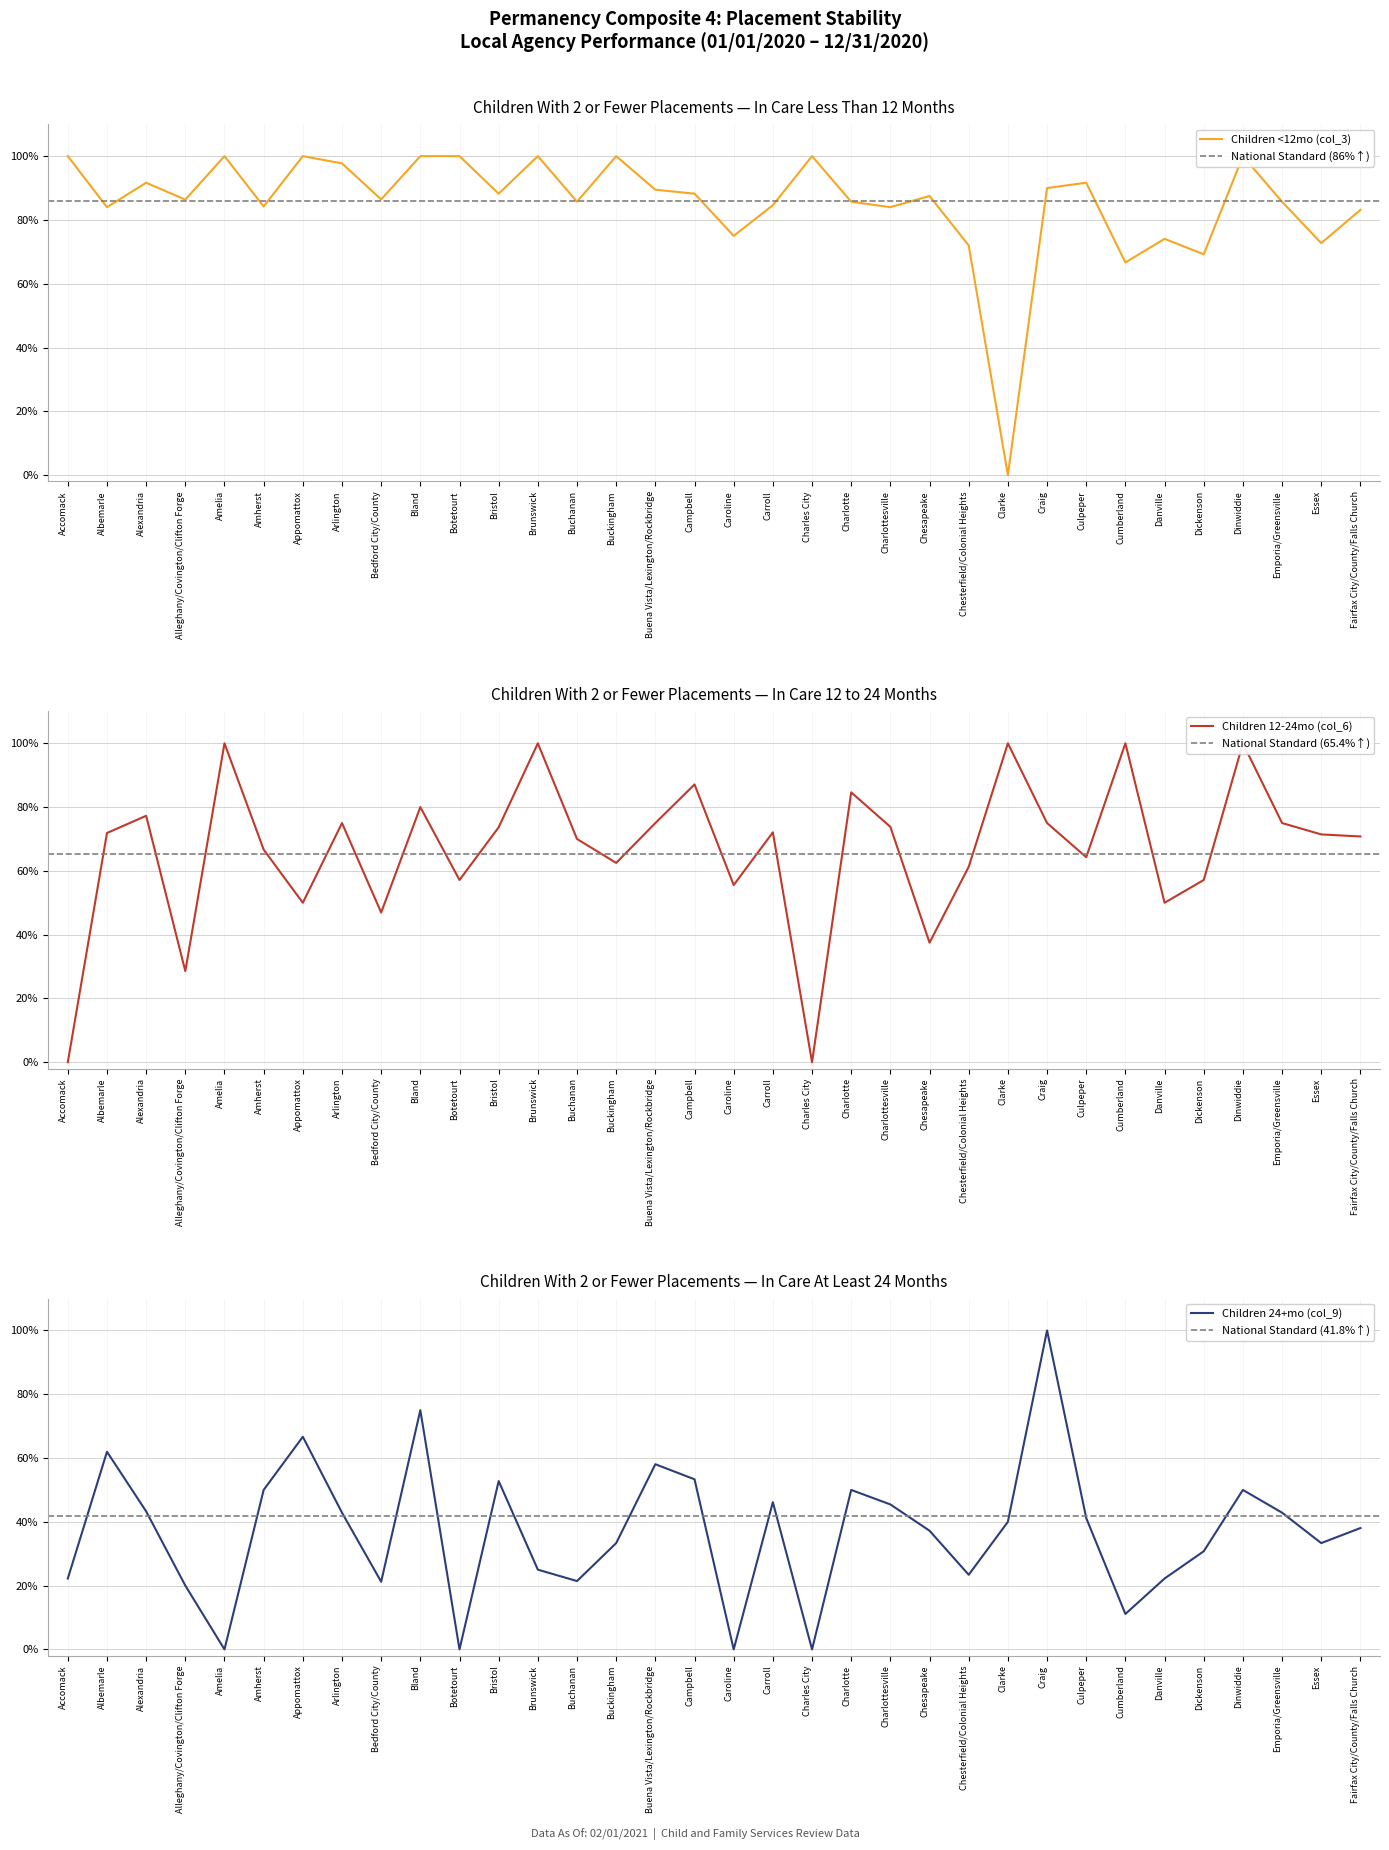

Reading right to left, what are all the values shown in this chart?

Children <12mo (col_3): Fairfax City/County/Falls Church=0.8	Essex=0.7	Emporia/Greensville=0.9	Dinwiddie=1.0	Dickenson=0.7	Danville=0.7	Cumberland=0.7	Culpeper=0.9	Craig=0.9	Clarke=0.0	Chesterfield/Colonial Heights=0.7	Chesapeake=0.9	Charlottesville=0.8	Charlotte=0.9	Charles City=1.0	Carroll=0.8	Caroline=0.8	Campbell=0.9	Buena Vista/Lexington/Rockbridge=0.9	Buckingham=1.0	Buchanan=0.9	Brunswick=1.0	Bristol=0.9	Botetourt=1.0	Bland=1.0	Bedford City/County=0.9	Arlington=1.0	Appomattox=1.0	Amherst=0.8	Amelia=1.0	Alleghany/Covington/Clifton Forge=0.9	Alexandria=0.9	Albemarle=0.8	Accomack=1.0
Children 12-24mo (col_6): Fairfax City/County/Falls Church=0.7	Essex=0.7	Emporia/Greensville=0.8	Dinwiddie=1.0	Dickenson=0.6	Danville=0.5	Cumberland=1.0	Culpeper=0.6	Craig=0.8	Clarke=1.0	Chesterfield/Colonial Heights=0.6	Chesapeake=0.4	Charlottesville=0.7	Charlotte=0.8	Charles City=0.0	Carroll=0.7	Caroline=0.6	Campbell=0.9	Buena Vista/Lexington/Rockbridge=0.8	Buckingham=0.6	Buchanan=0.7	Brunswick=1.0	Bristol=0.7	Botetourt=0.6	Bland=0.8	Bedford City/County=0.5	Arlington=0.8	Appomattox=0.5	Amherst=0.7	Amelia=1.0	Alleghany/Covington/Clifton Forge=0.3	Alexandria=0.8	Albemarle=0.7	Accomack=0.0
Children 24+mo (col_9): Fairfax City/County/Falls Church=0.4	Essex=0.3	Emporia/Greensville=0.4	Dinwiddie=0.5	Dickenson=0.3	Danville=0.2	Cumberland=0.1	Culpeper=0.4	Craig=1.0	Clarke=0.4	Chesterfield/Colonial Heights=0.2	Chesapeake=0.4	Charlottesville=0.5	Charlotte=0.5	Charles City=0.0	Carroll=0.5	Caroline=0.0	Campbell=0.5	Buena Vista/Lexington/Rockbridge=0.6	Buckingham=0.3	Buchanan=0.2	Brunswick=0.2	Bristol=0.5	Botetourt=0.0	Bland=0.8	Bedford City/County=0.2	Arlington=0.4	Appomattox=0.7	Amherst=0.5	Amelia=0.0	Alleghany/Covington/Clifton Forge=0.2	Alexandria=0.4	Albemarle=0.6	Accomack=0.2